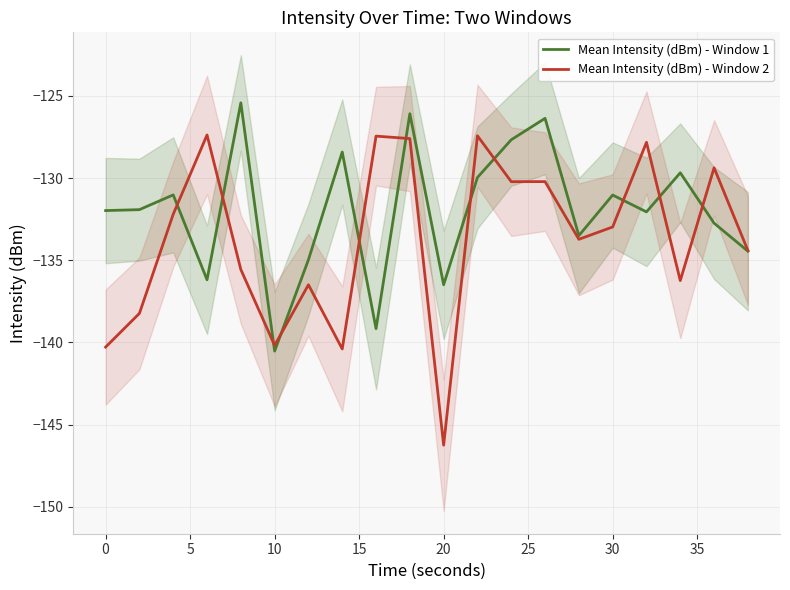

Does the chart have visible grid lines?

Yes